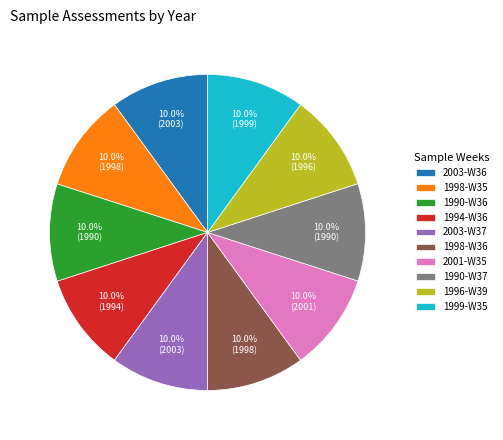

What is the ratio of the value at 1990-W36 to the value at 1996-W39?

1.0